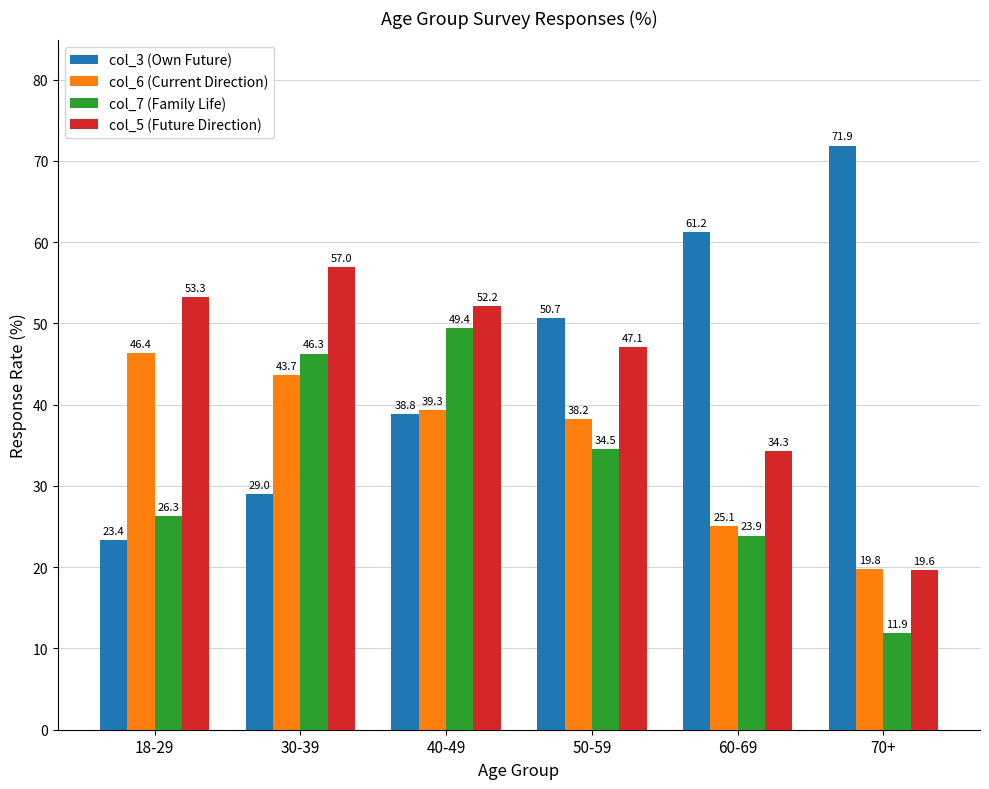

How many data points in col_7 (Family Life) are less than 34?

3